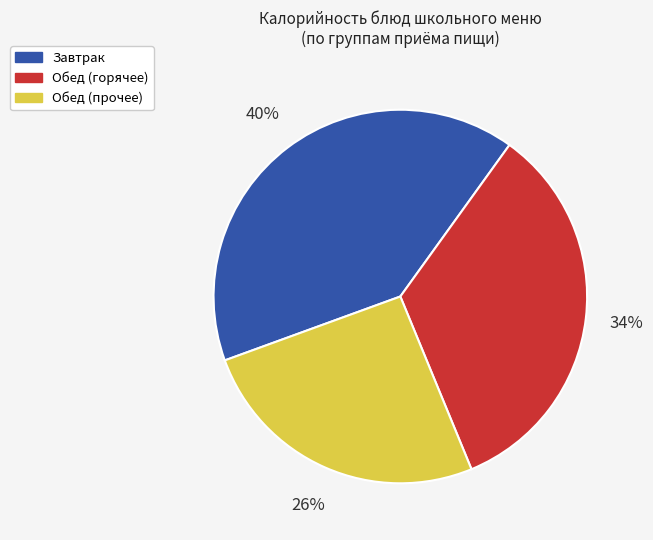

Is there a majority slice in this chart?

No